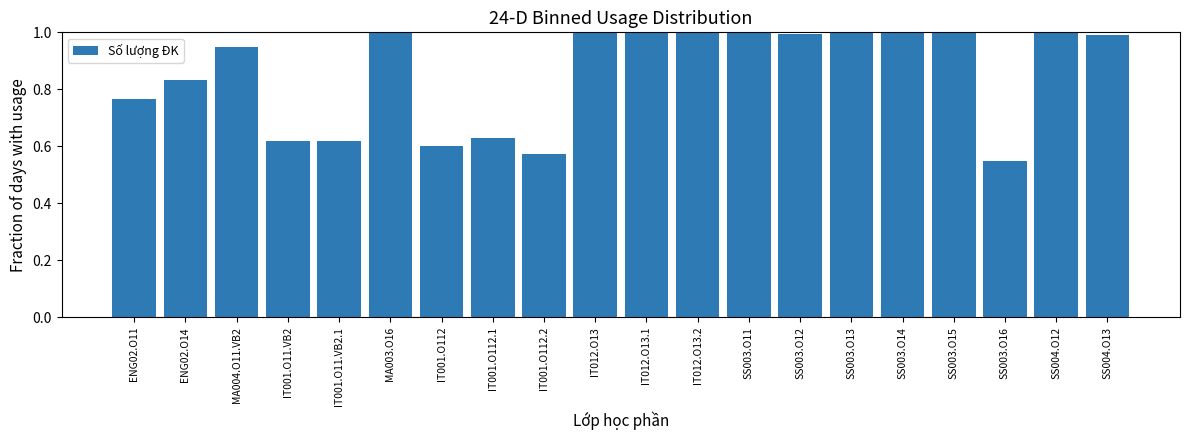

Is it true that the value at SS003.O14 is 1.5?

False